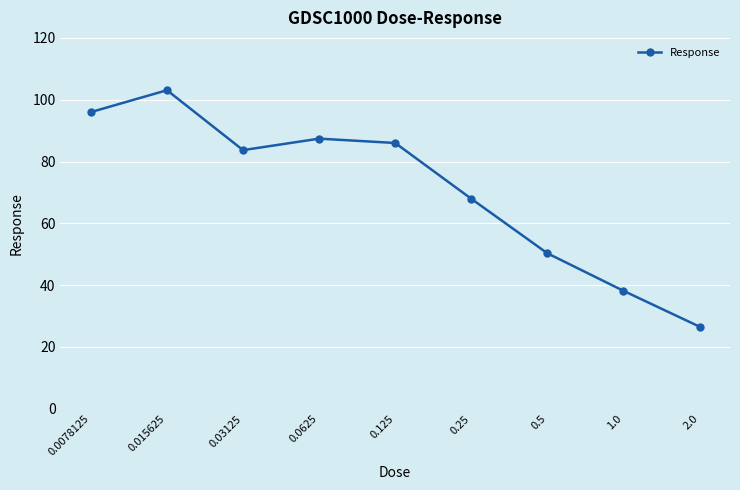

Is it true that the value at 0.0078125 is 24.4?

False